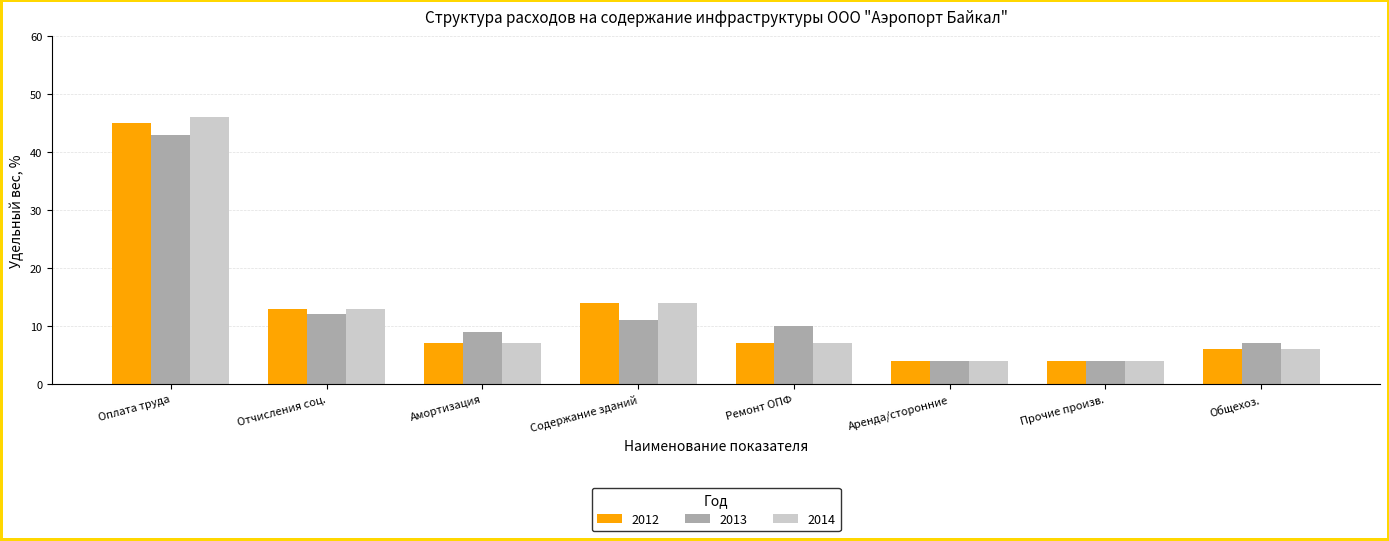

Count the number of categories in the chart.

8